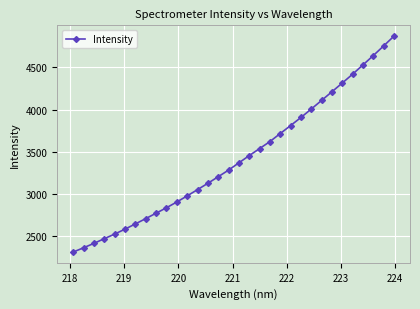

What is the value of the 4th point from the left?

2467.8